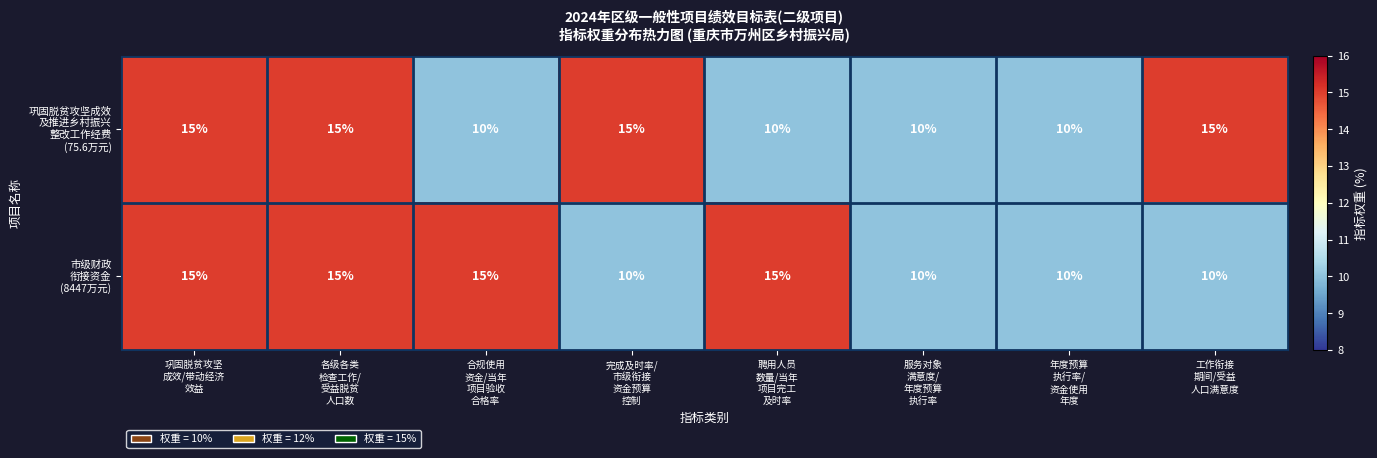

At how many categories does at least one series exceed 12?

6